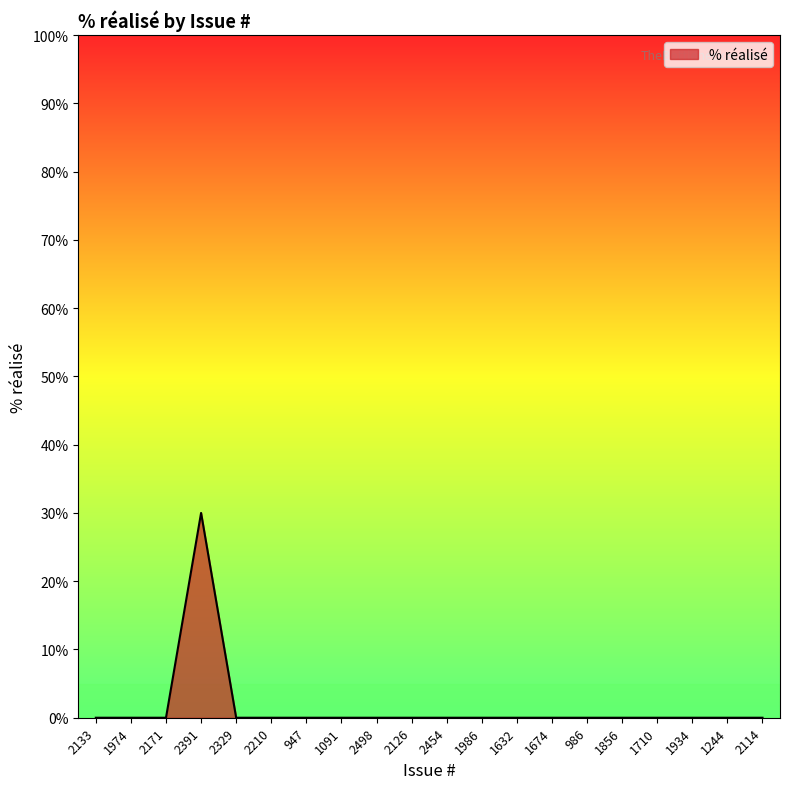

What position from the right is 2329?

16